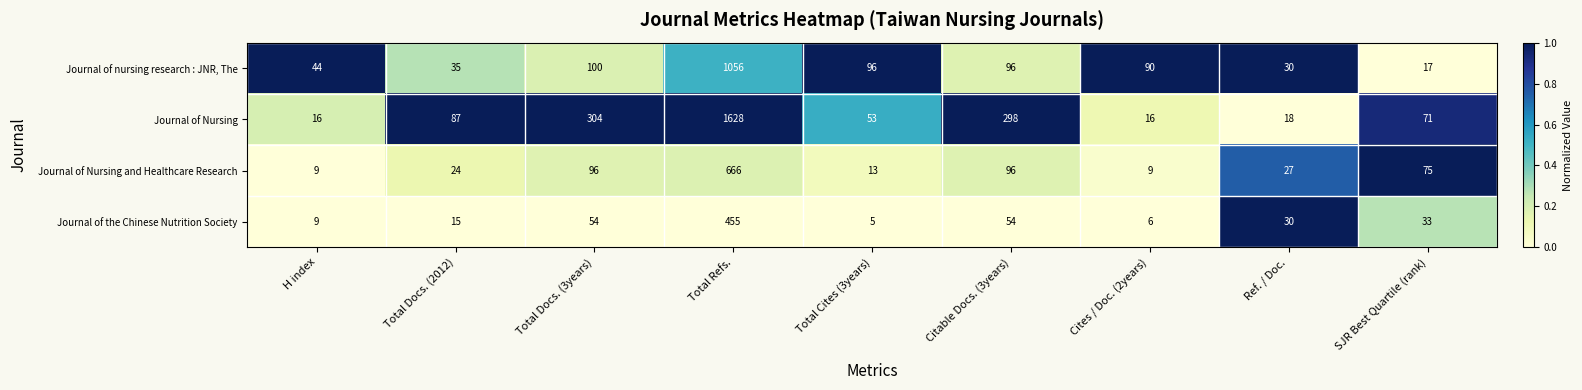

Read the Journal of the Chinese Nutrition Society value at Citable Docs. (3years), to the nearest 50.

50